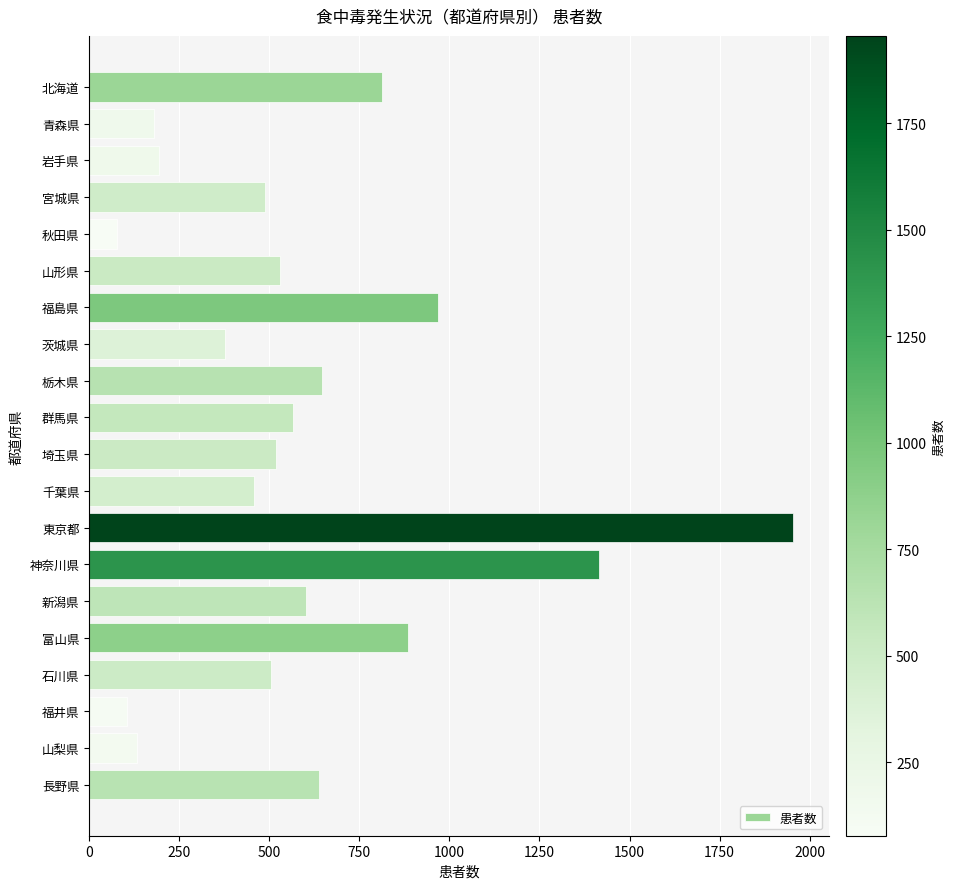

What is the greatest value displayed?

1955